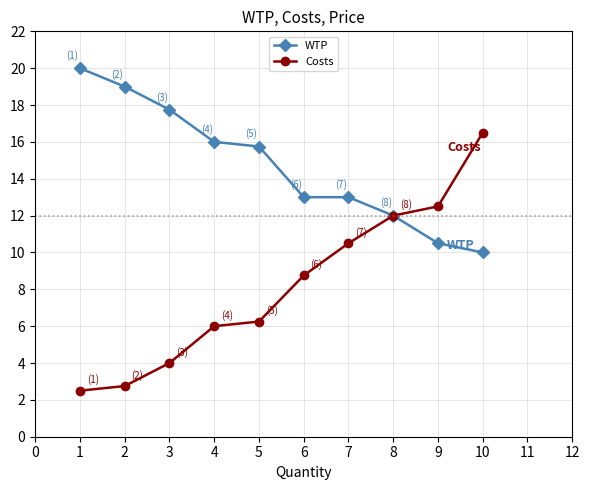

Is it true that Costs equals 4.0 at 3?

True